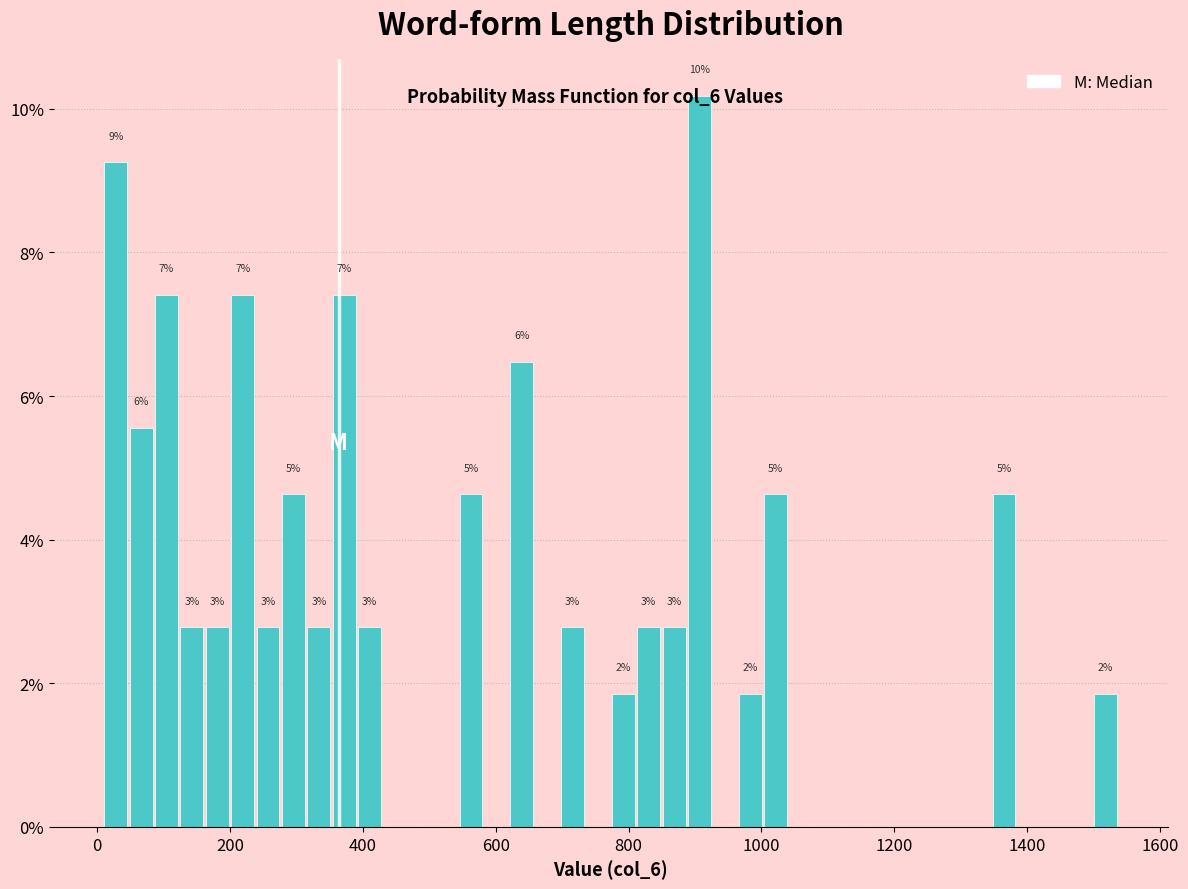

Read against the x-axis, roughly where is the centre of the tallest bar?

900